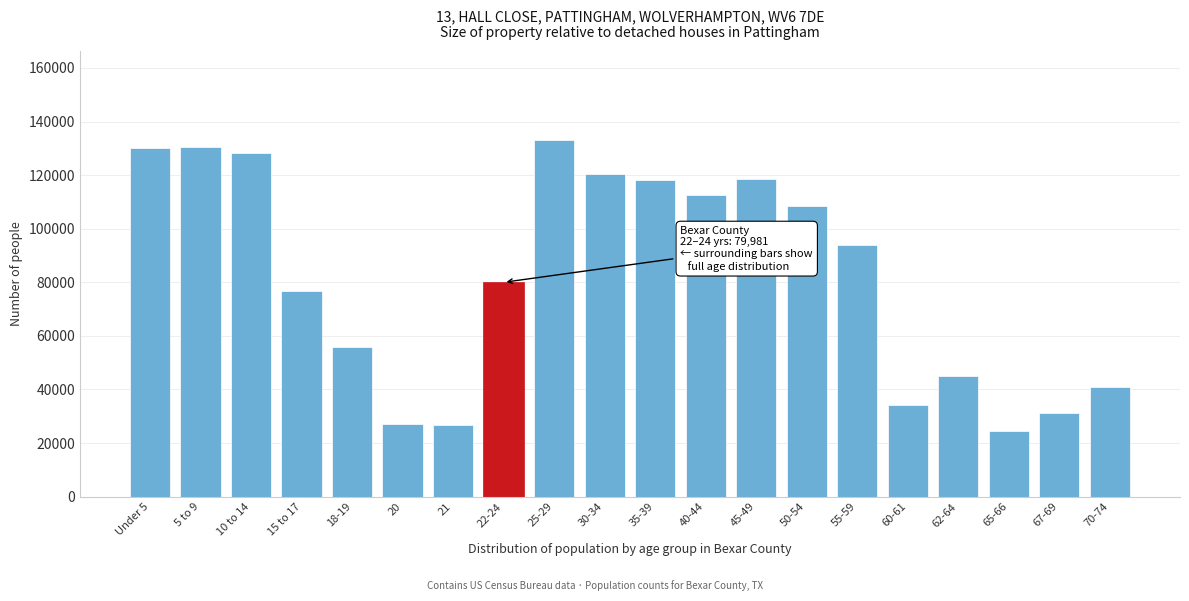

What is the sum of the values at 67-69 and 25-29?

164112